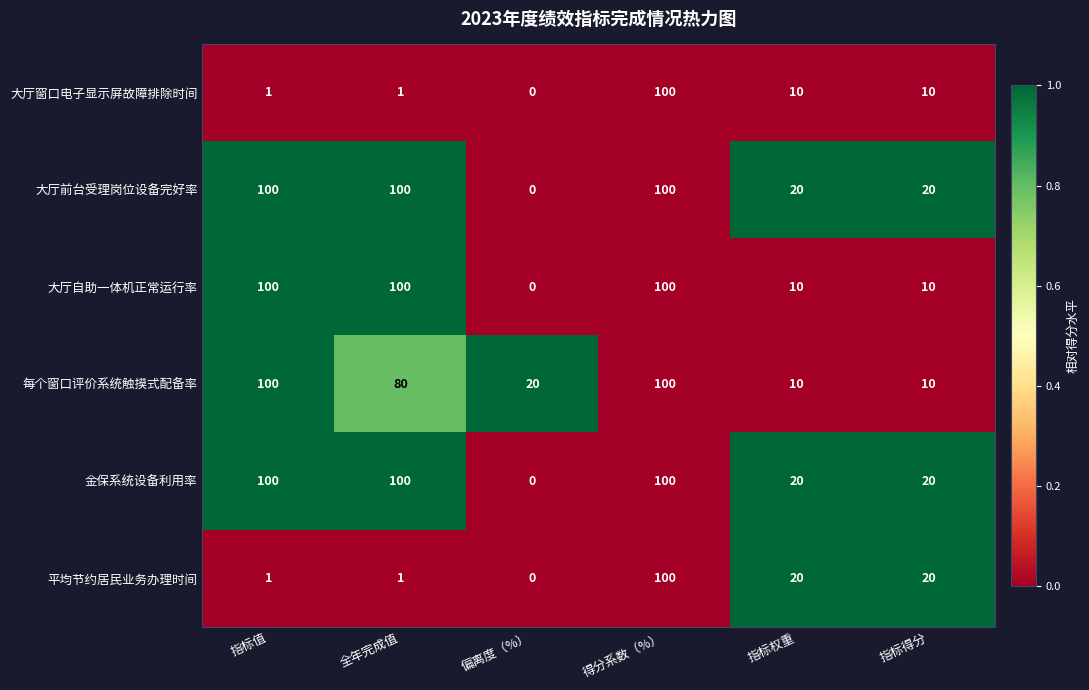

What is the average value of the 大厅前台受理岗位设备完好率 series?

57